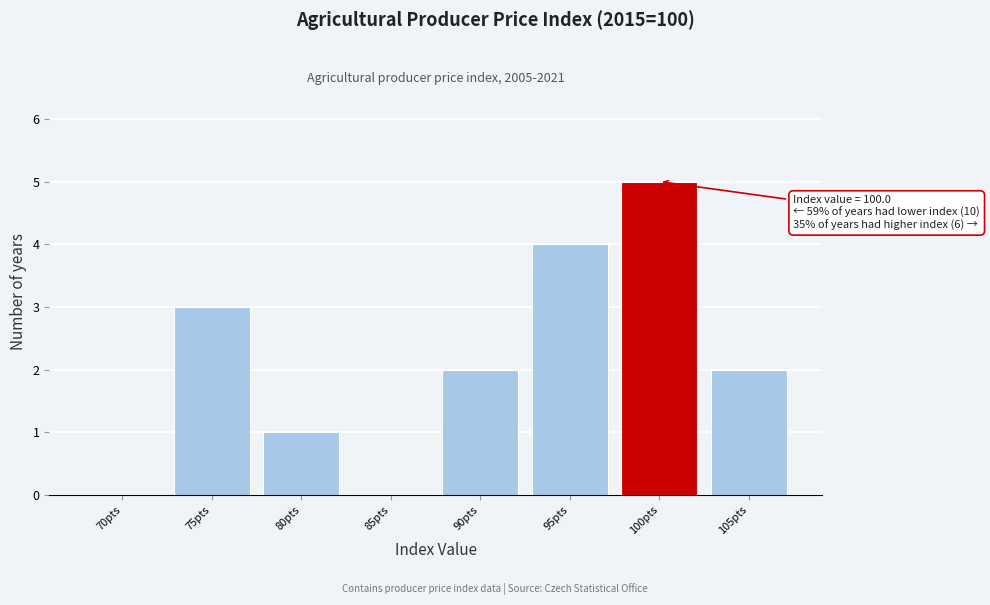

Reading left to right, what are all the values shown in this chart?

70pts=0	75pts=3	80pts=1	85pts=0	90pts=2	95pts=4	100pts=5	105pts=2